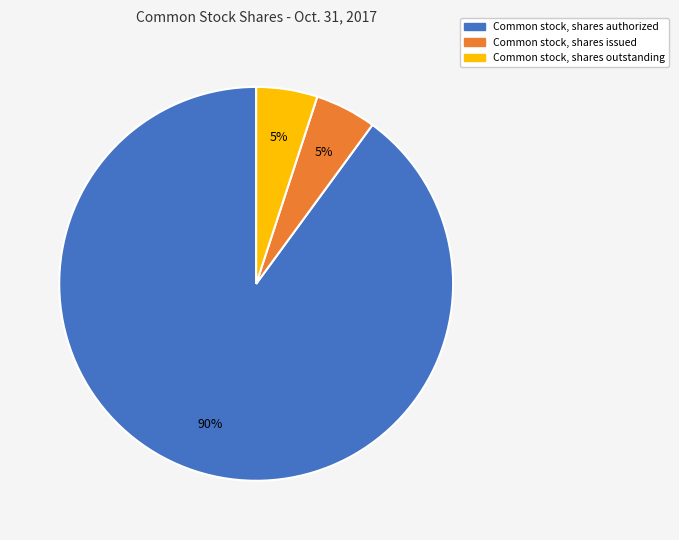

Does Common stock, shares issued account for over 50% of the chart?

No